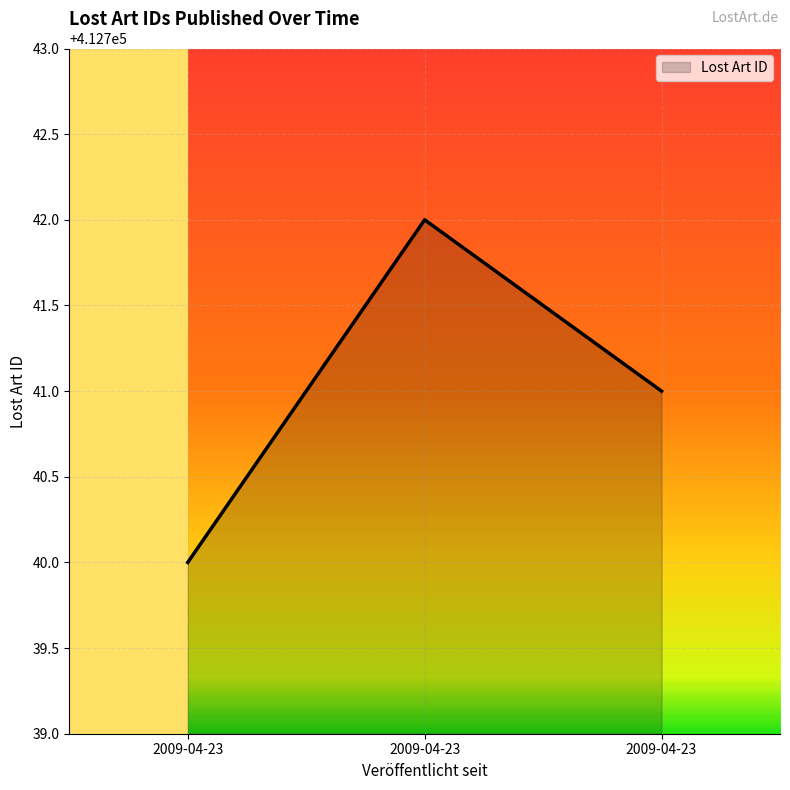

Is this an area chart (filled region under the line)?

Yes